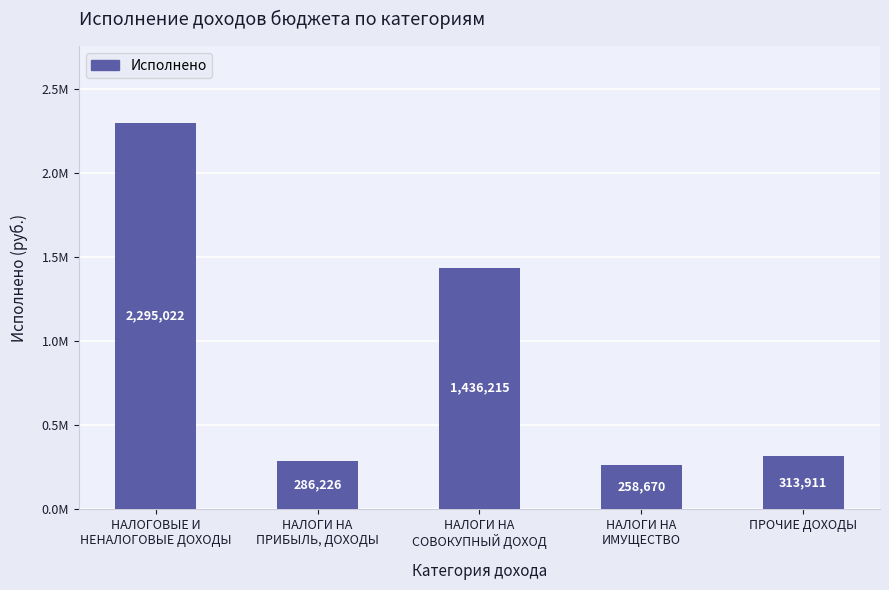

What is the sum of all values?

4590043.4